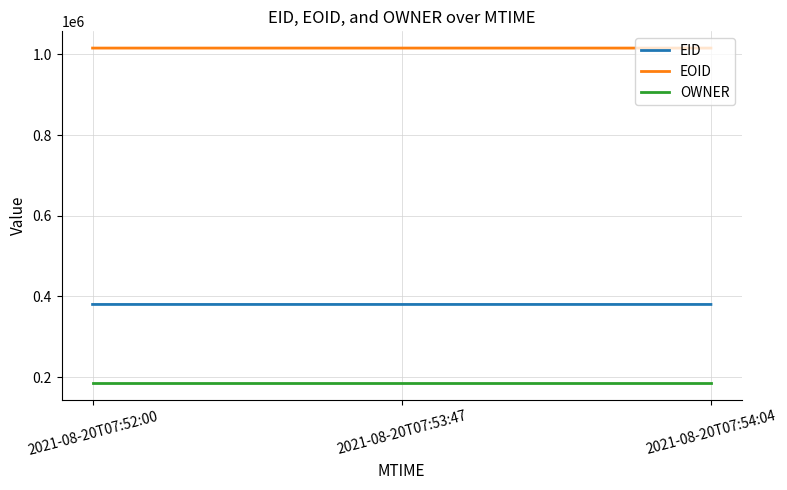

Is the value of EOID at 2021-08-20T07:54:04 greater than the value of EID at 2021-08-20T07:53:47?

Yes